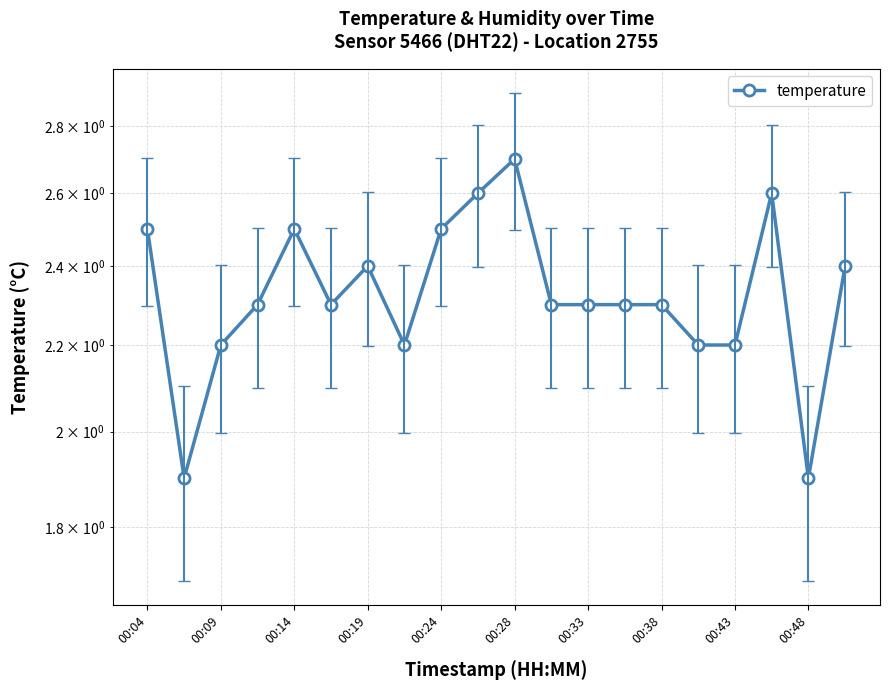

Reading left to right, what are all the values shown in this chart?

2.5	1.9	2.2	2.3	2.5	2.3	2.4	2.2	2.5	2.6	2.7	2.3	2.3	2.3	2.3	2.2	2.2	2.6	1.9	2.4